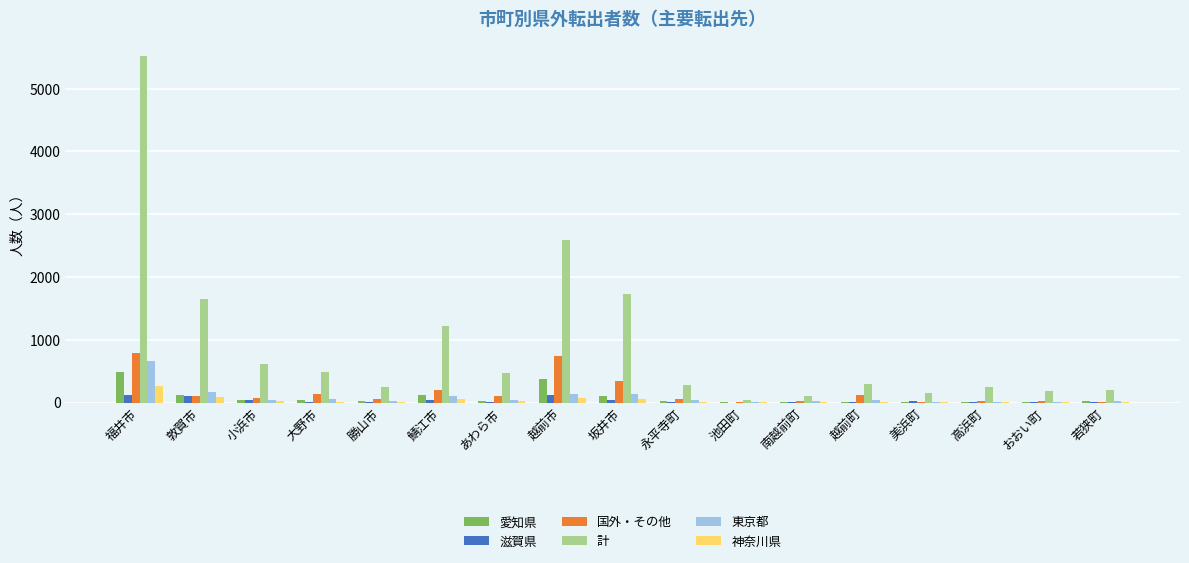

What is the maximum value for 愛知県?

490